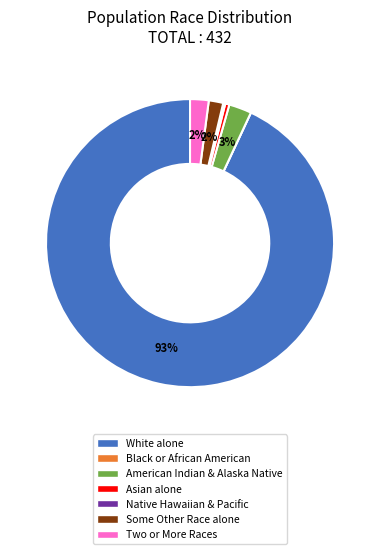

To the nearest percent, what is the average slice percentage?

14%